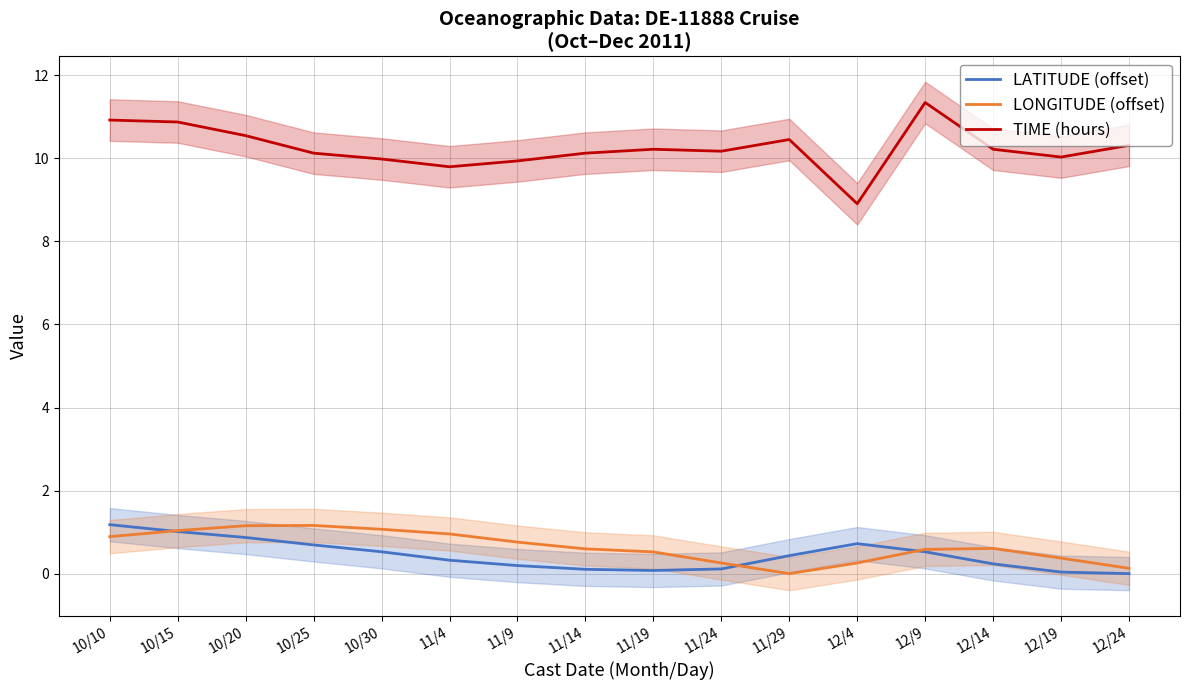

What is the difference between the TIME (hours) values at 12/4 and 10/10?

2.0